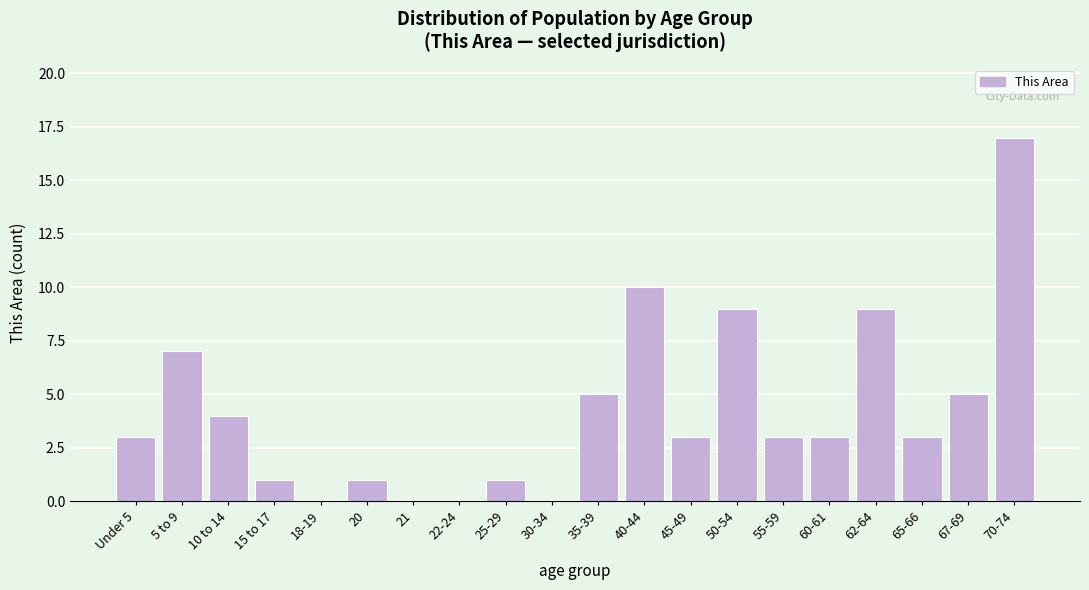

Reading left to right, what are all the values shown in this chart?

Under 5=3	5 to 9=7	10 to 14=4	15 to 17=1	18-19=0	20=1	21=0	22-24=0	25-29=1	30-34=0	35-39=5	40-44=10	45-49=3	50-54=9	55-59=3	60-61=3	62-64=9	65-66=3	67-69=5	70-74=17